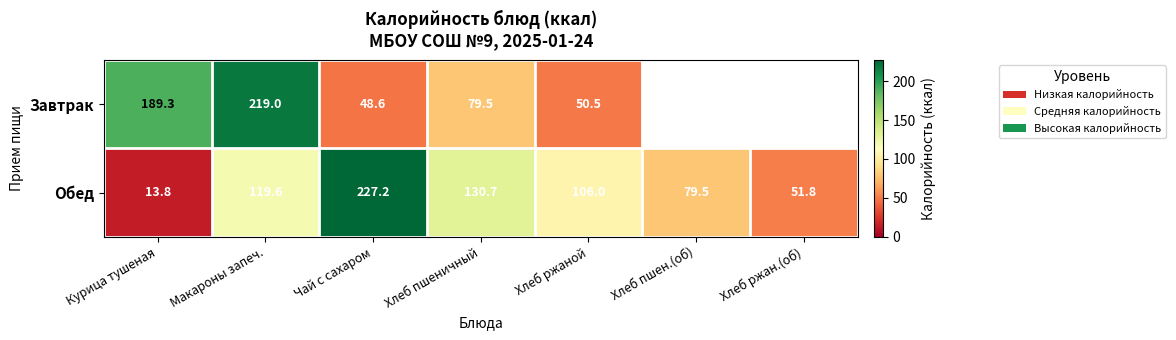

At how many categories does at least one series exceed 104?

5